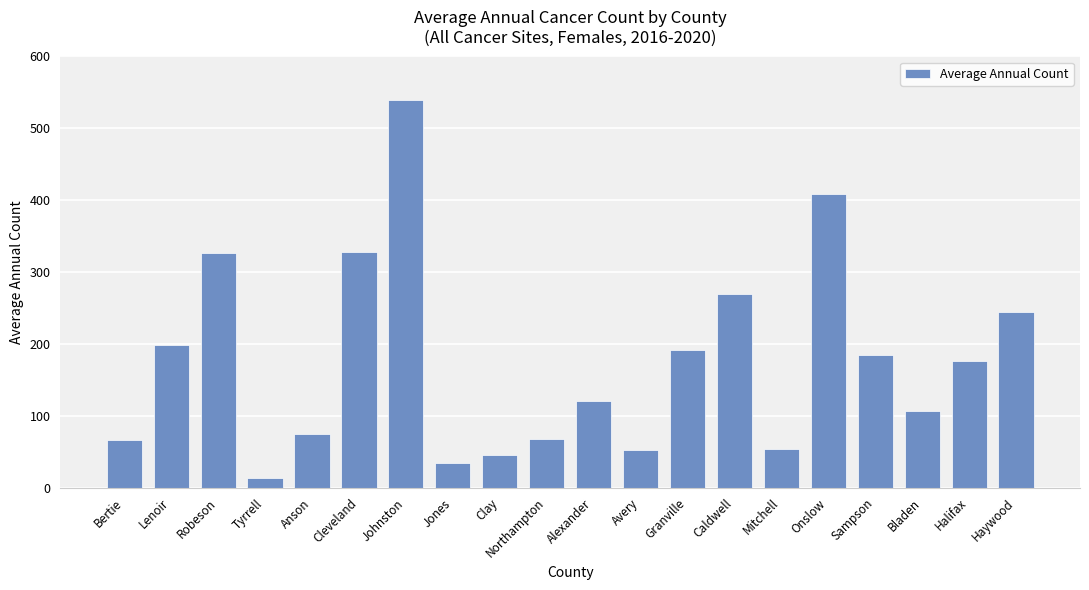

How many categories are shown in the chart?

20